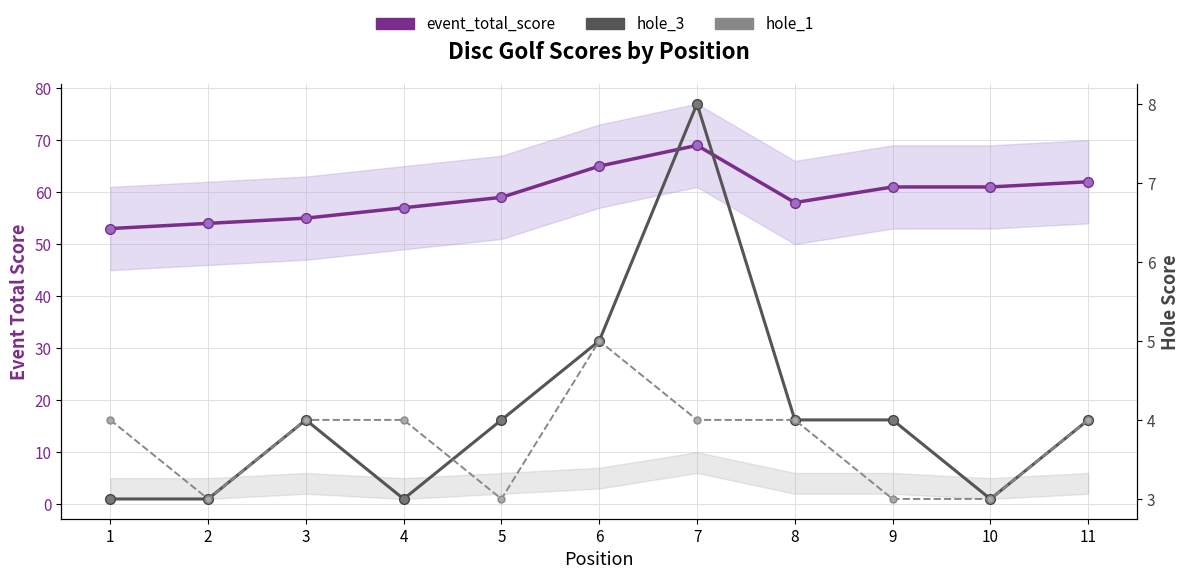

Where is hole_1 nearest to the value 4?

1